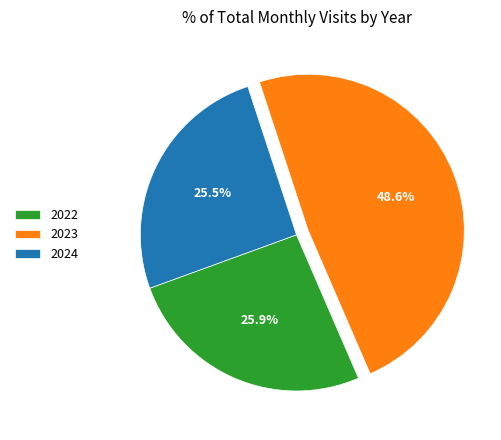

Is there any slice that represents more than half of the pie?

No